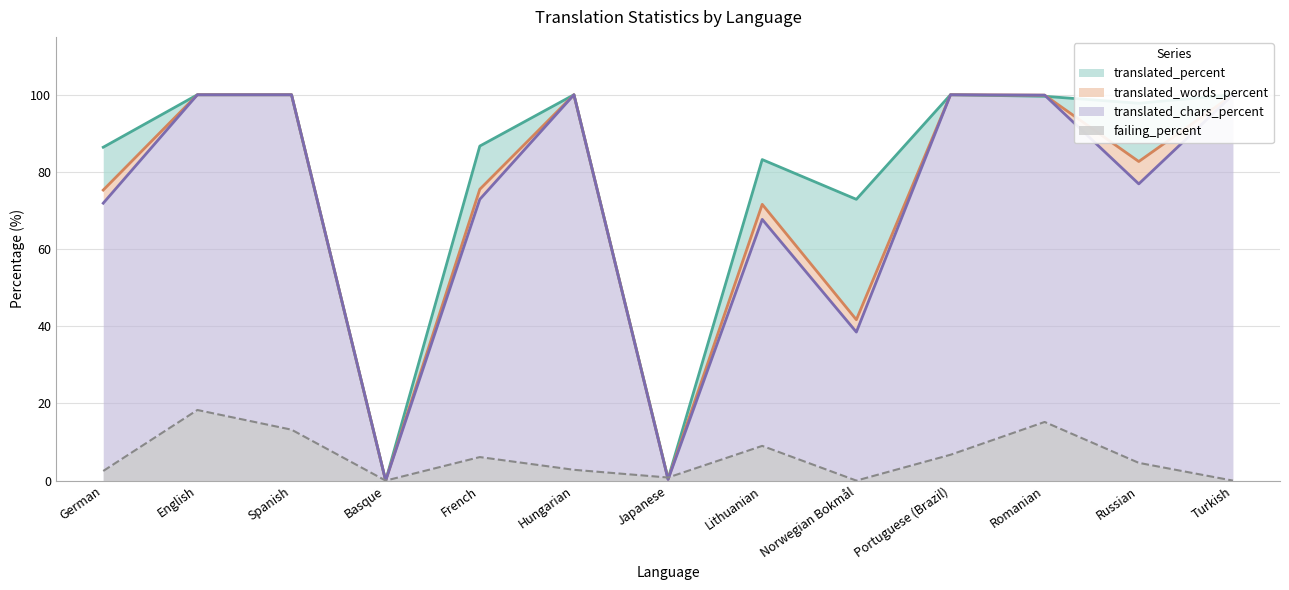

What are all the series names shown in the legend?

translated_percent, translated_words_percent, translated_chars_percent, failing_percent